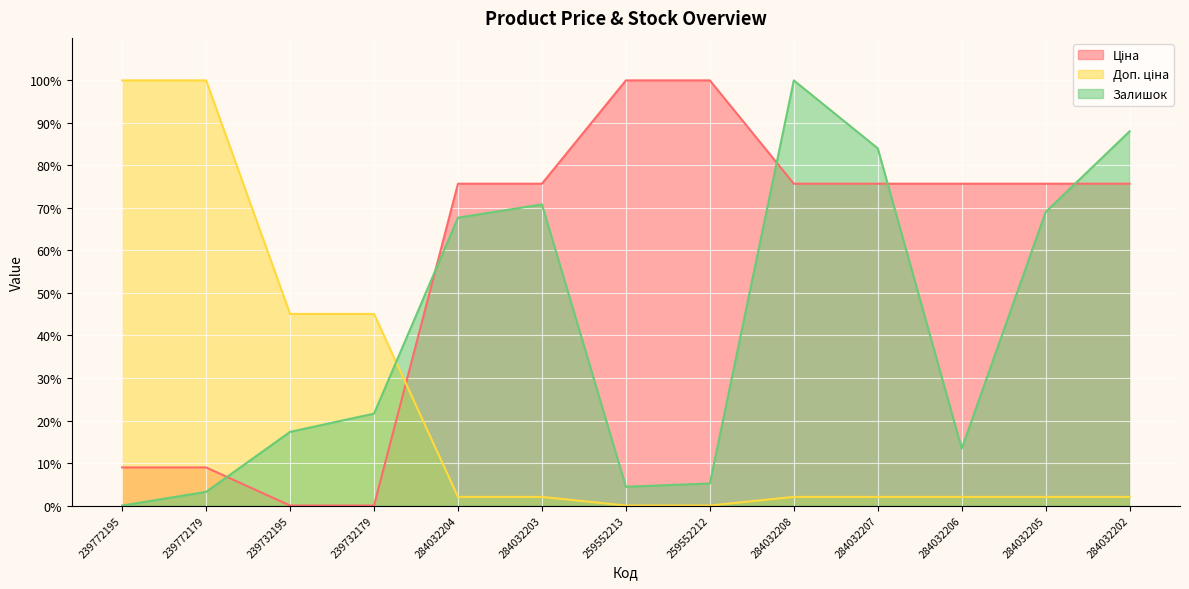

What is the value of the Доп. ціна point at the 9th from the left?

2.0